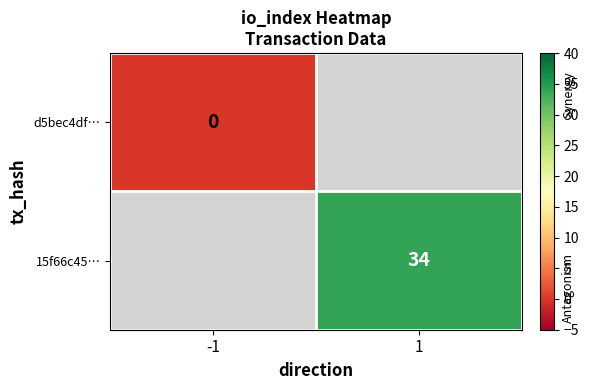

Is it true that 15f66c45… equals 7 at 1?

False